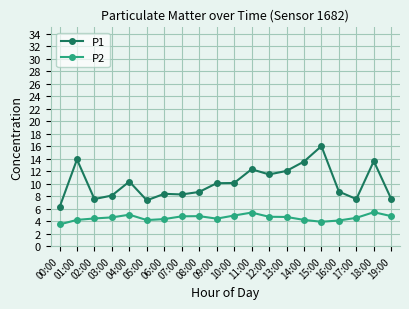

Count the number of data series in this chart.

2